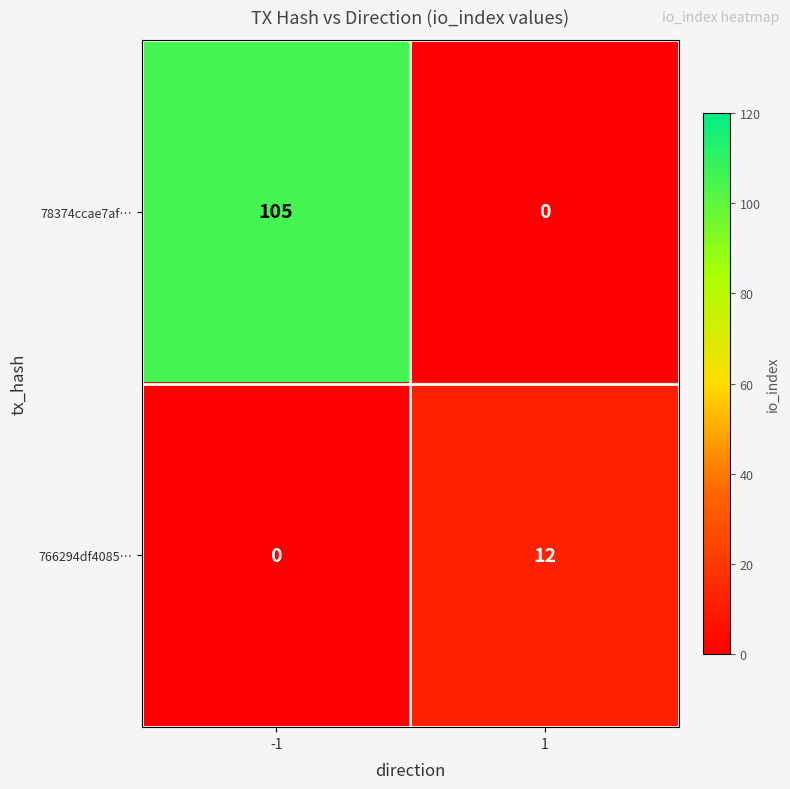

What is the total value across all series at 1?

12